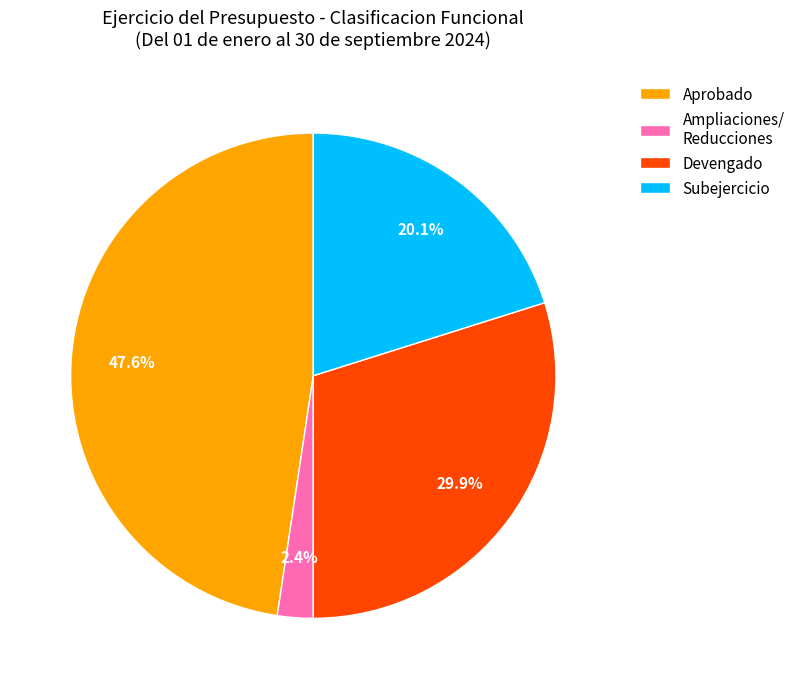

To the nearest percent, what percentage of the pie is Devengado?

30%